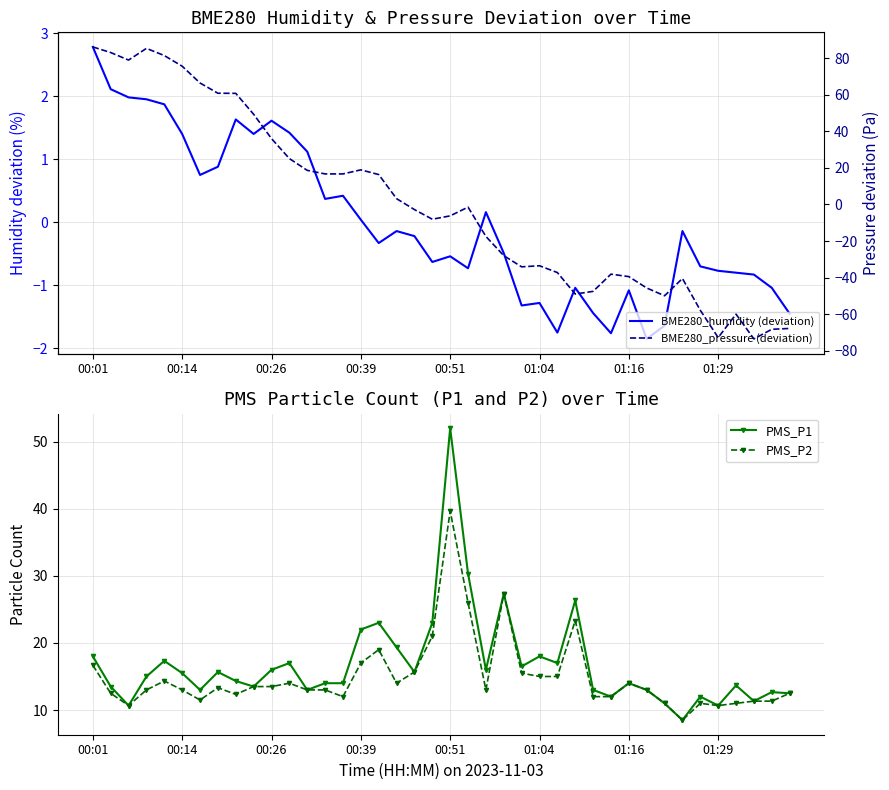

How many values in the PMS_P1 series are below 15?

20